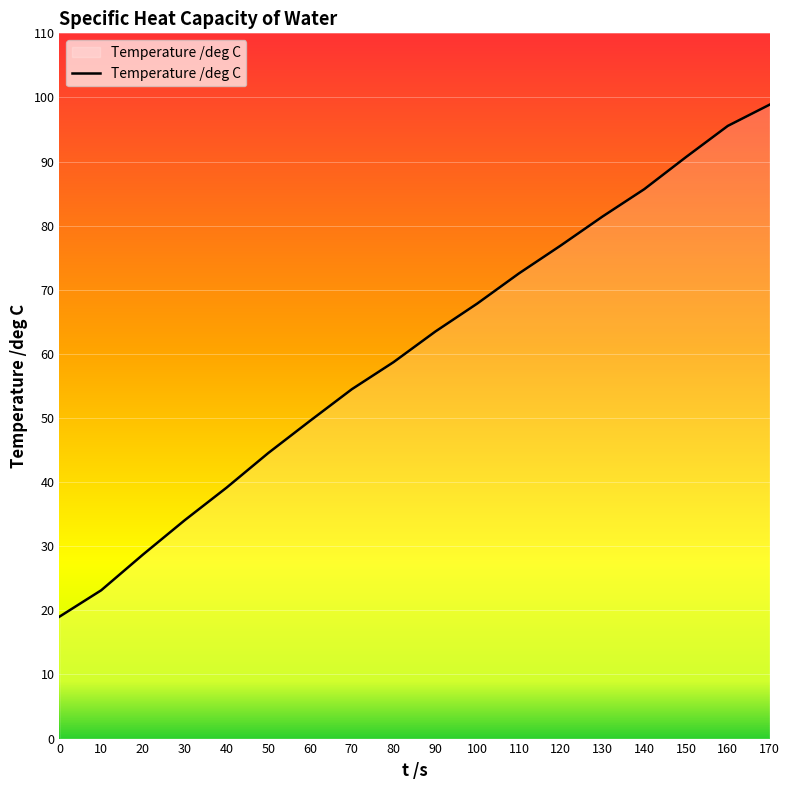

What is the average value?

60.2